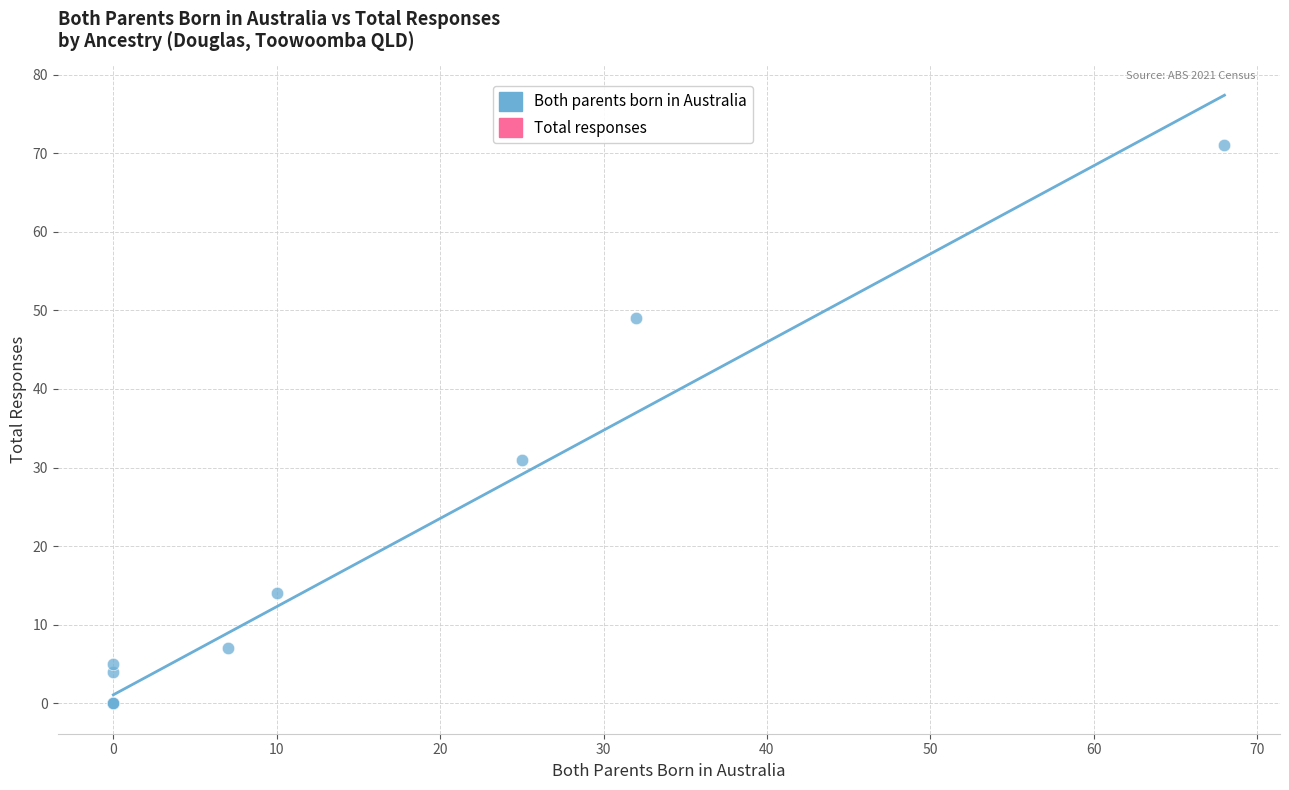

What Y value in the scatter plot is closest to 35?

31